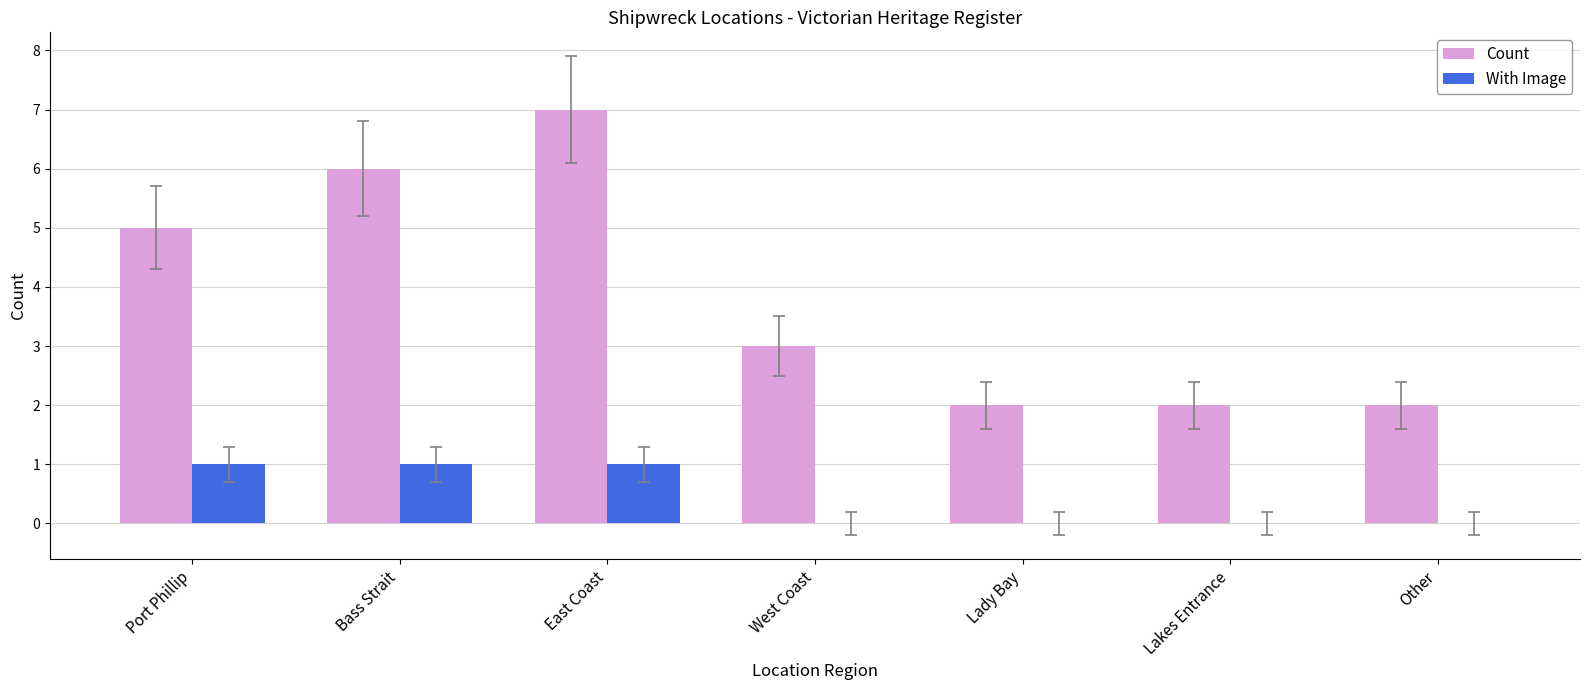

At which category is the sum across all series the highest?

East Coast